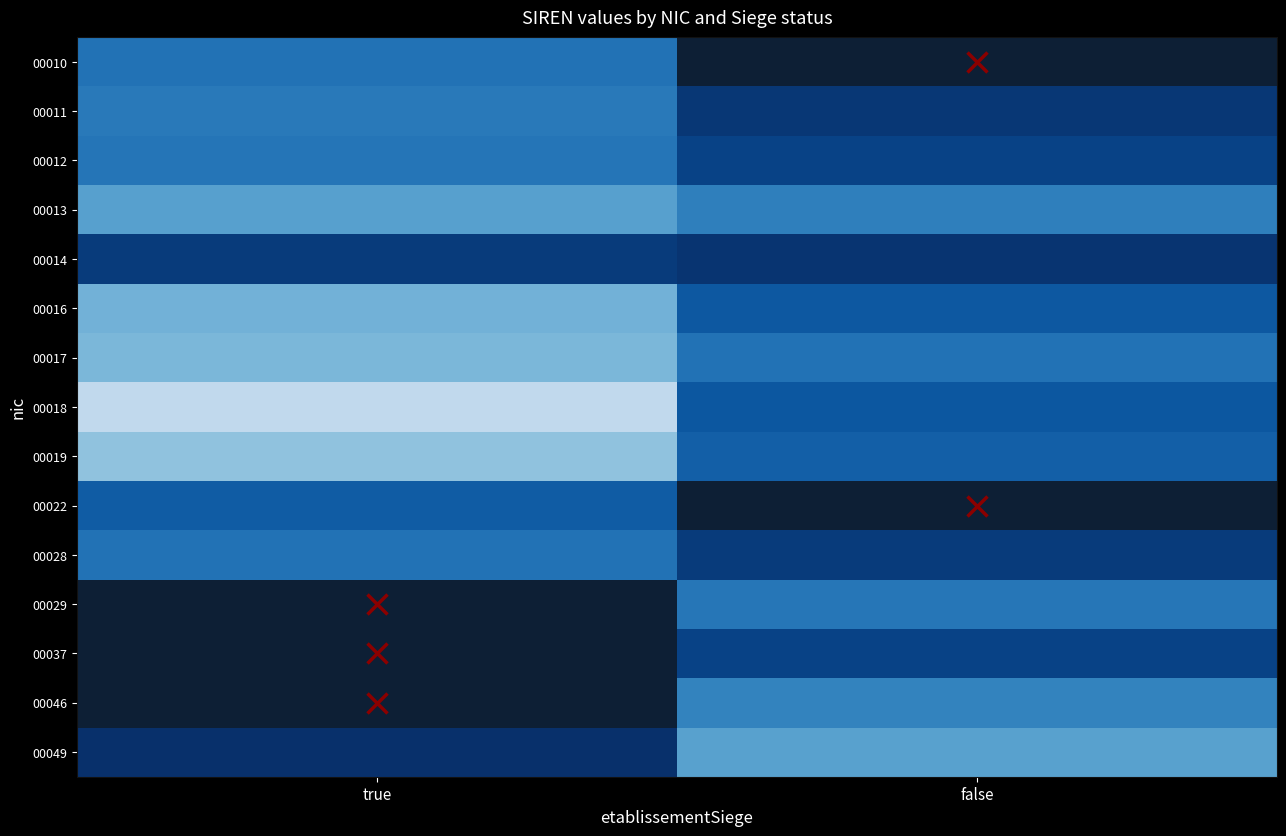

The value of 00012 at false is 779418719.3. True or false?

False